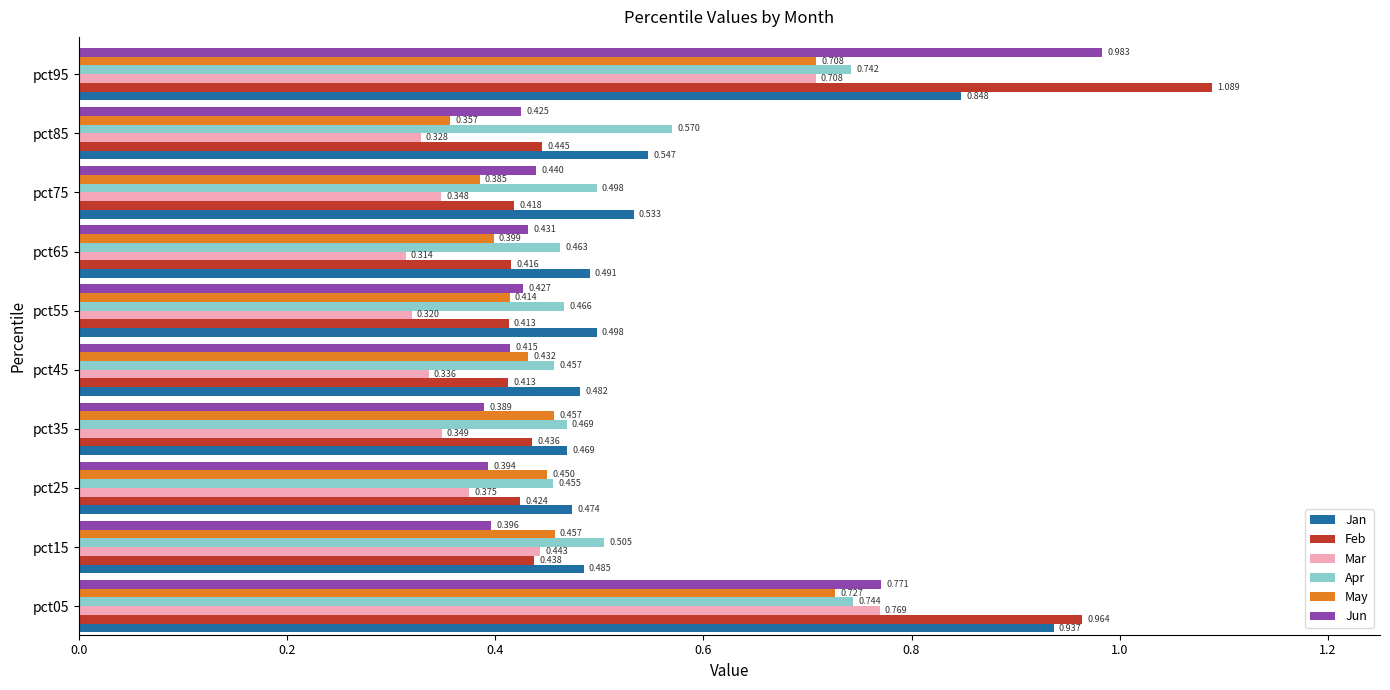

What is the sum of all Jun values?

5.1